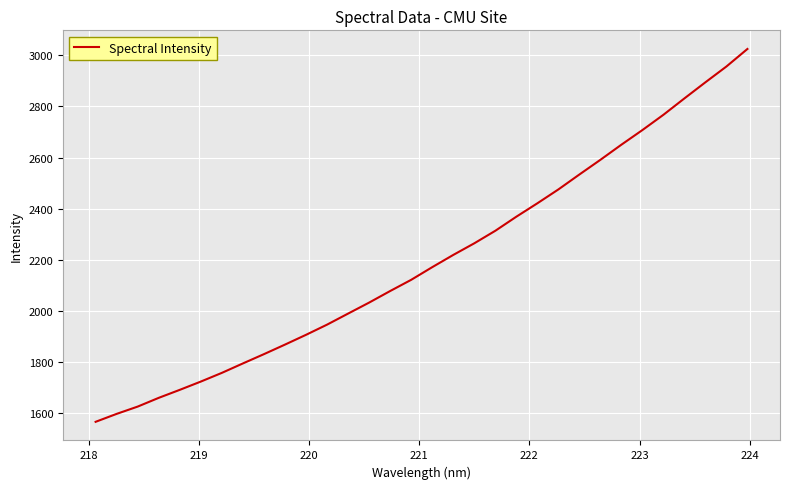

What is the smallest value displayed?

1564.7